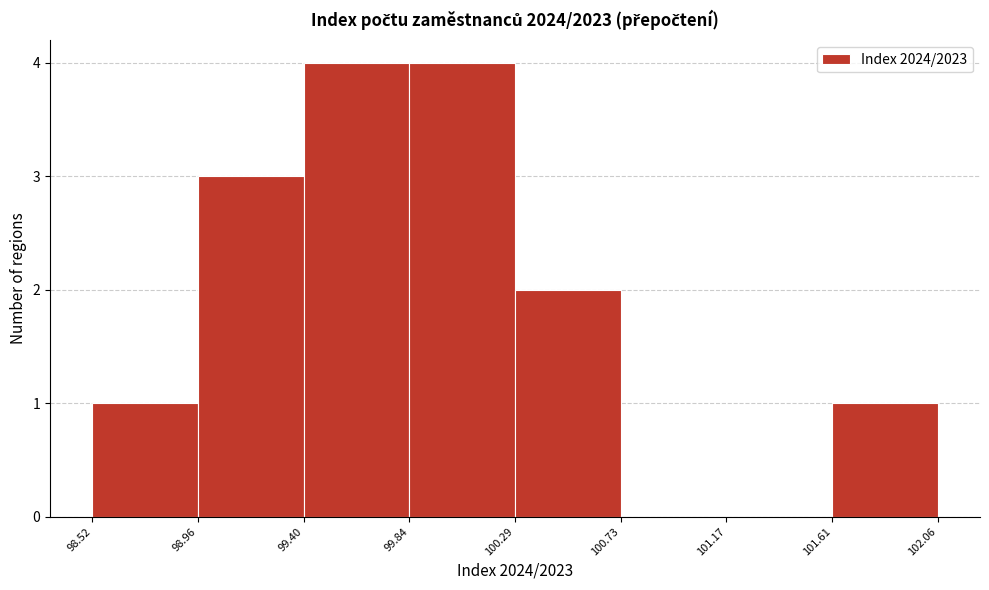

What is the height of the bar covering 99.40 to 99.84 on the x-axis? The values are not printed on the chart, so give them approximately, as read against the axis.

4